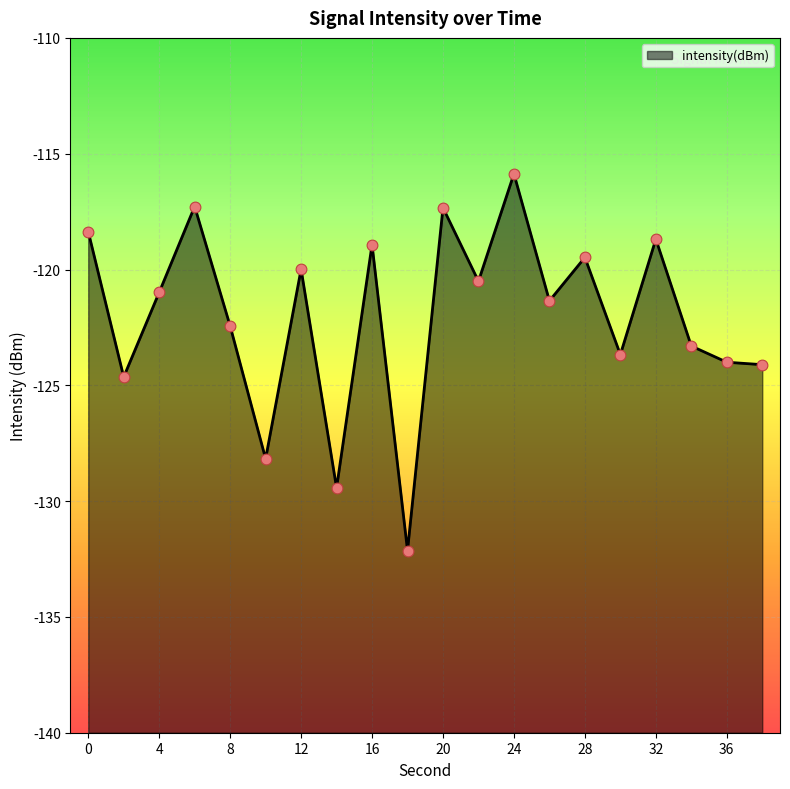

What is the change in value from 4 to 18?

-11.1